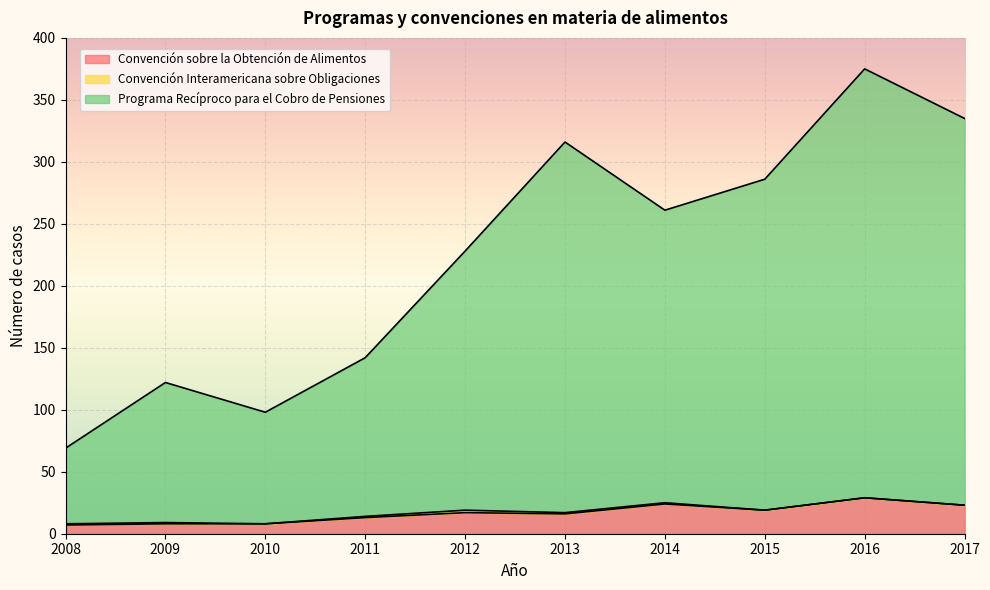

True or false: Programa Recíproco para el Cobro de Pensiones and Convención sobre la Obtención de Alimentos cross at least once.

False